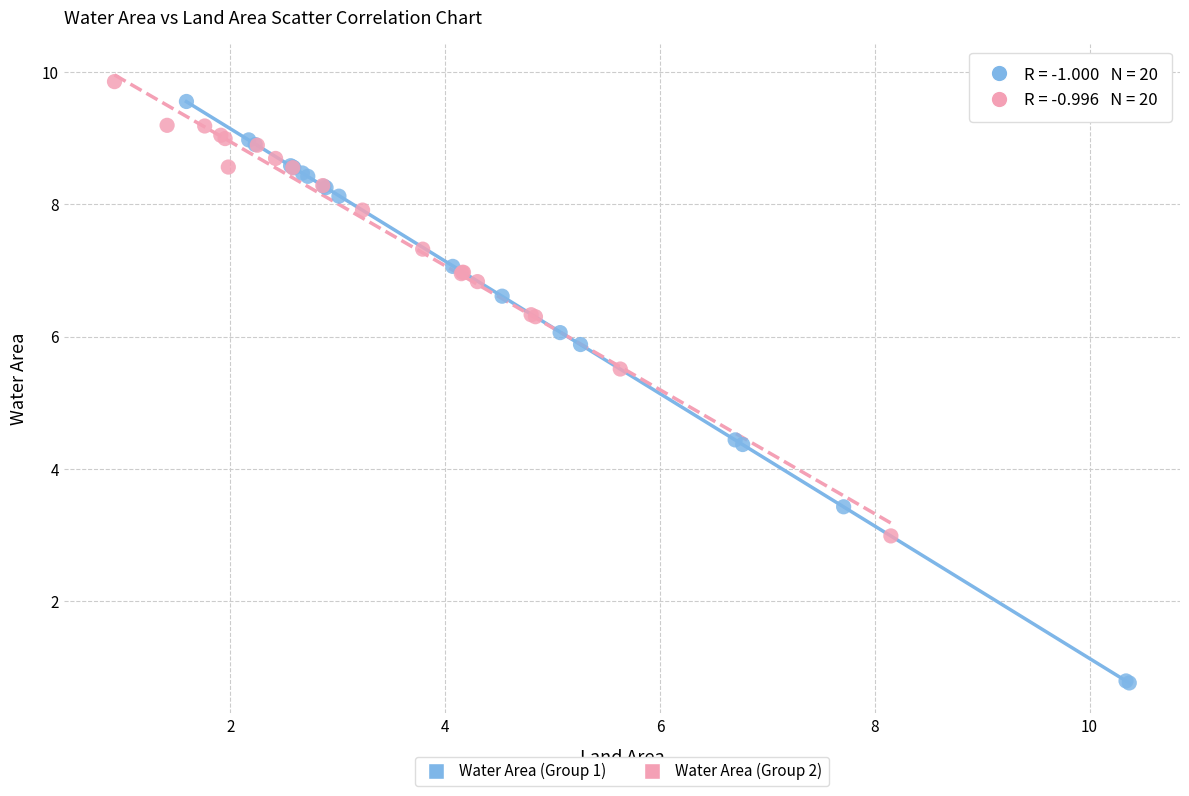

Which series has the widest spread of Y values?

Water Area (Group 1)